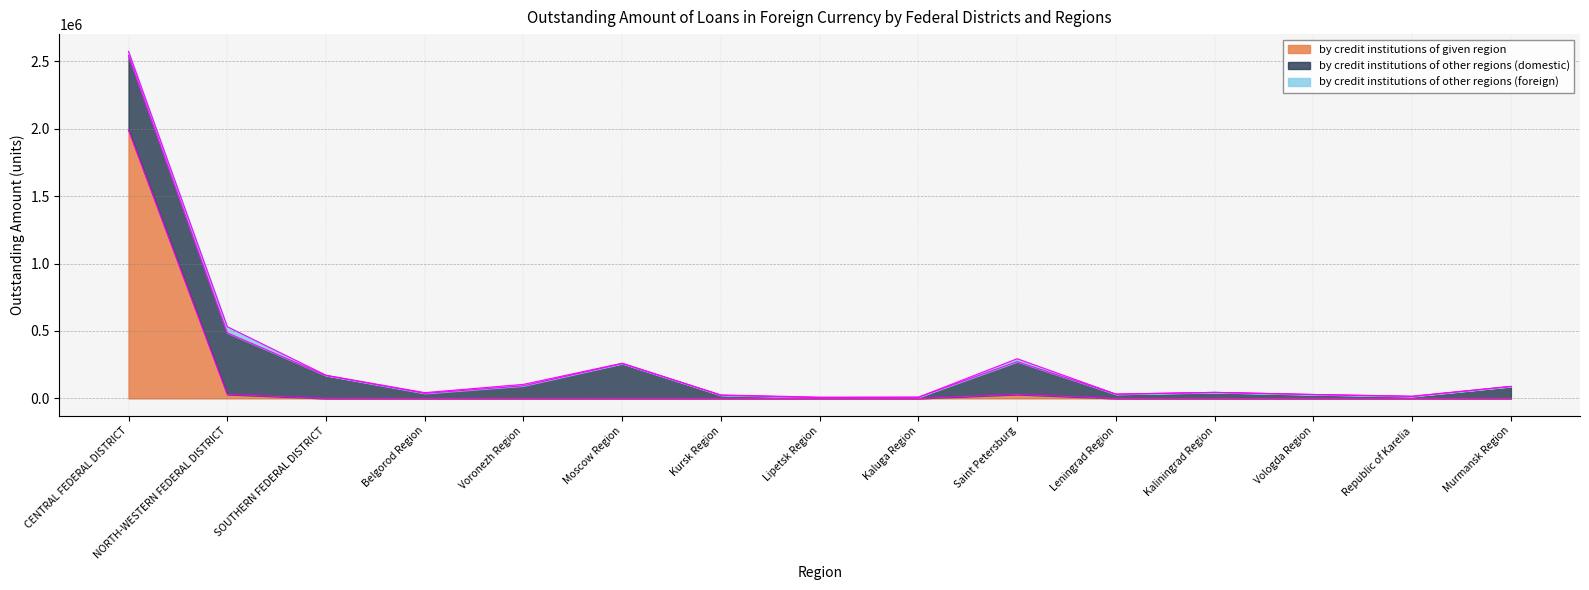

Which category has the highest value in the by credit institutions of given region series?

CENTRAL FEDERAL DISTRICT